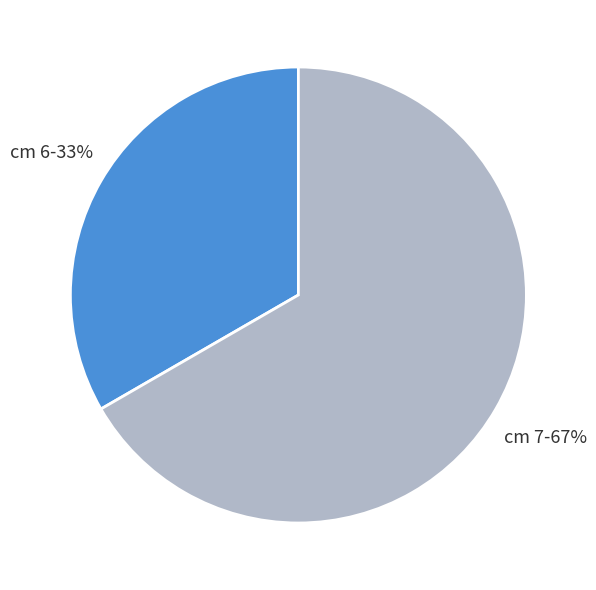

To the nearest percent, what is the average slice percentage?

50%